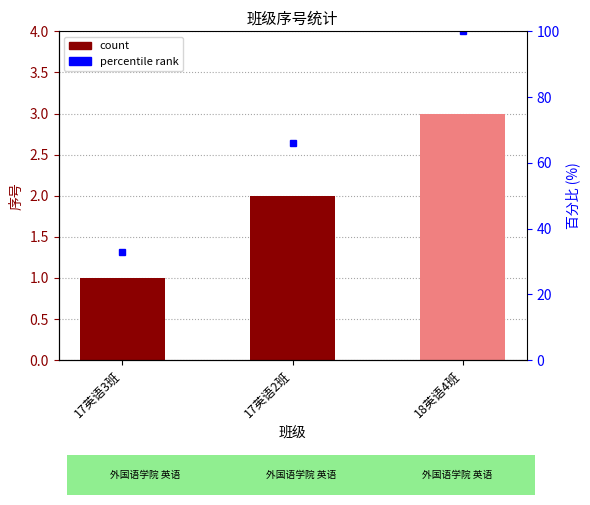

List the series in order of their overall mean, highest first.

percentile rank, count